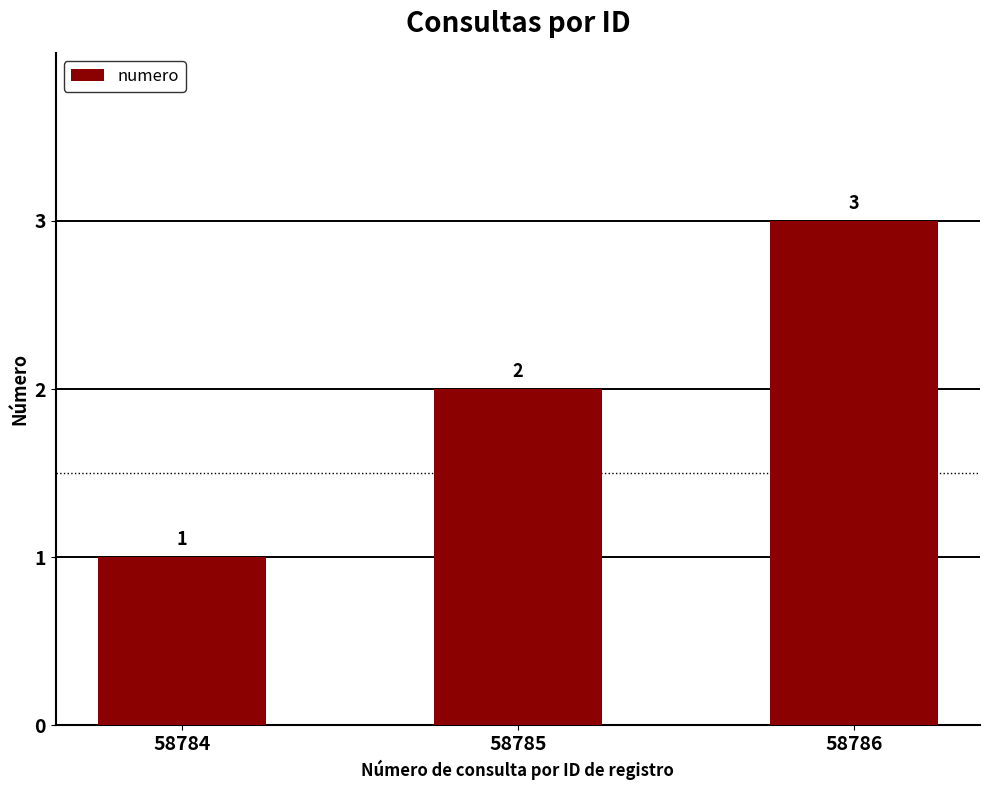

Reading right to left, what are all the values shown in this chart?

58786=3	58785=2	58784=1